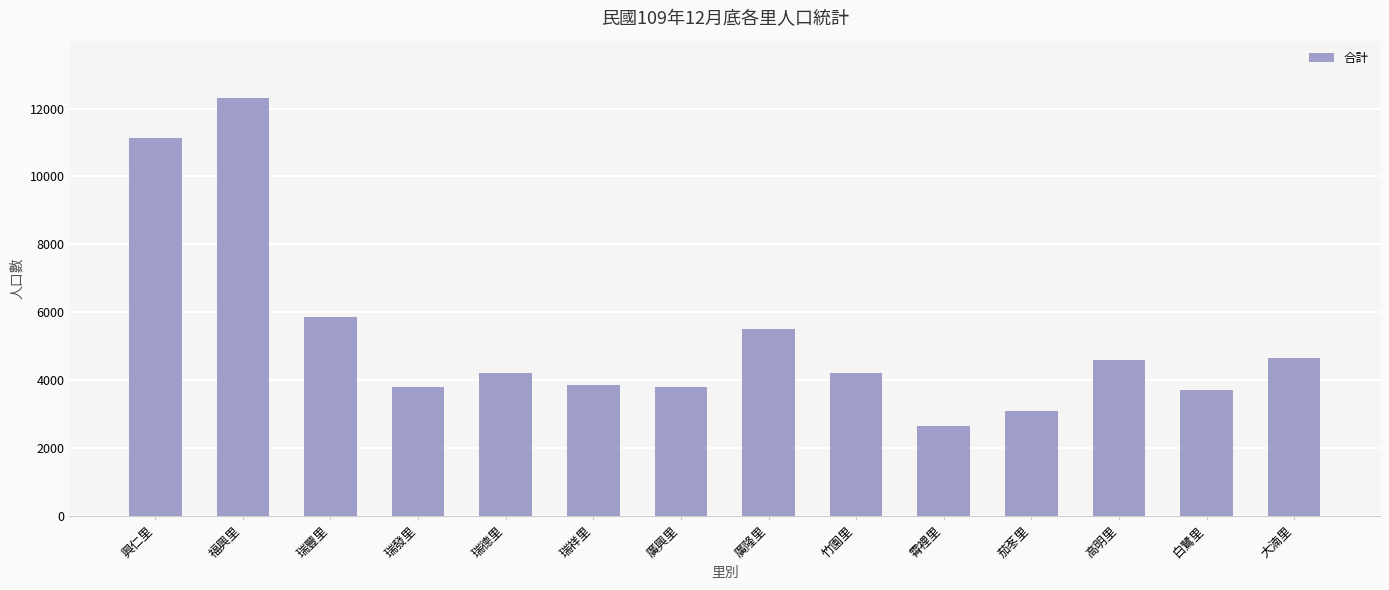

Count the number of categories in the chart.

14